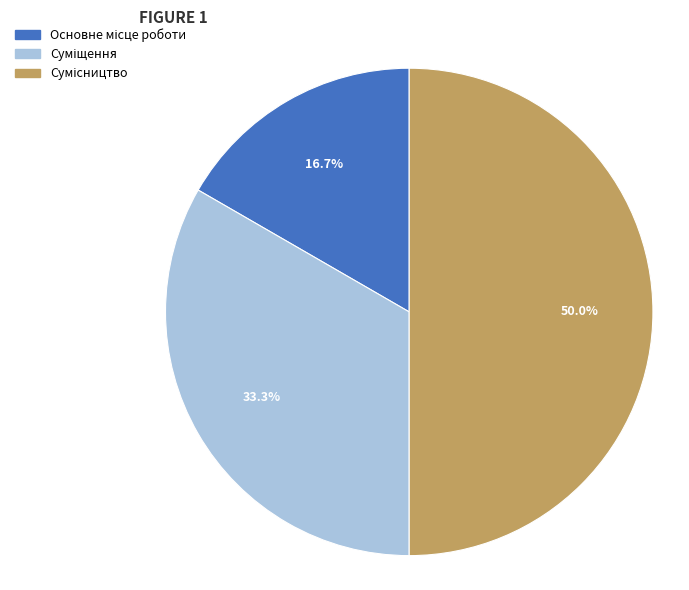

True or false: Суміщення accounts for 26% of the total.

False